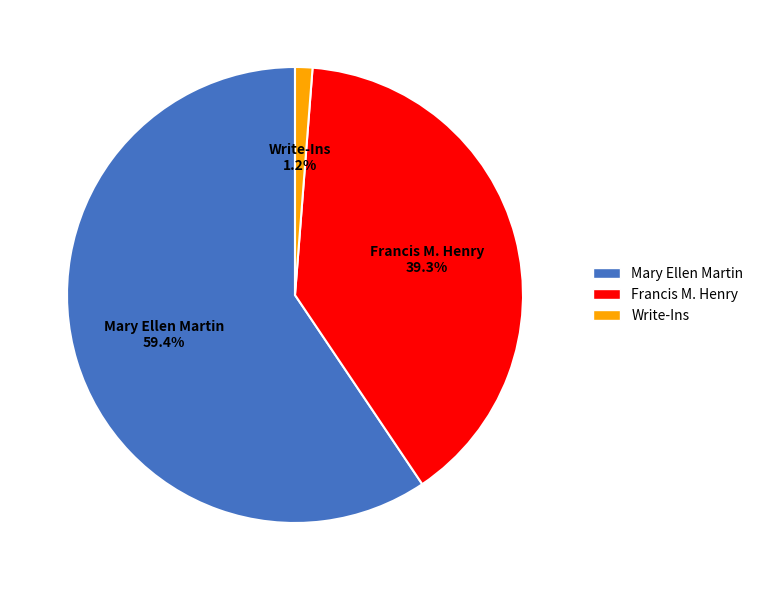

What percentage is NOT represented by Francis M. Henry?

60.7%